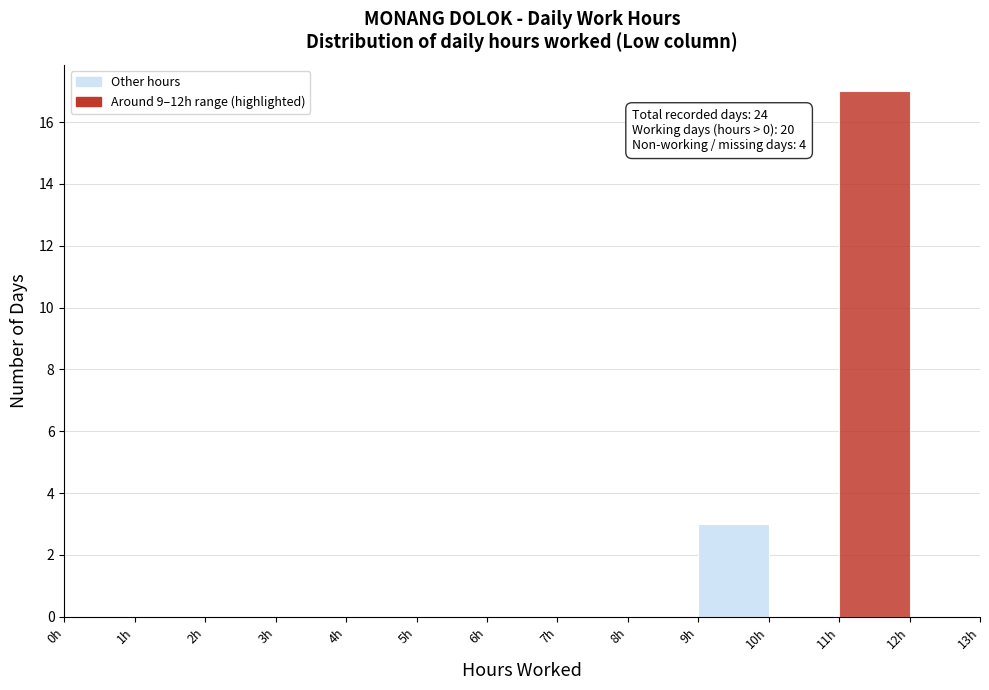

Over which range of the x-axis is the bar tallest?

11 to 12